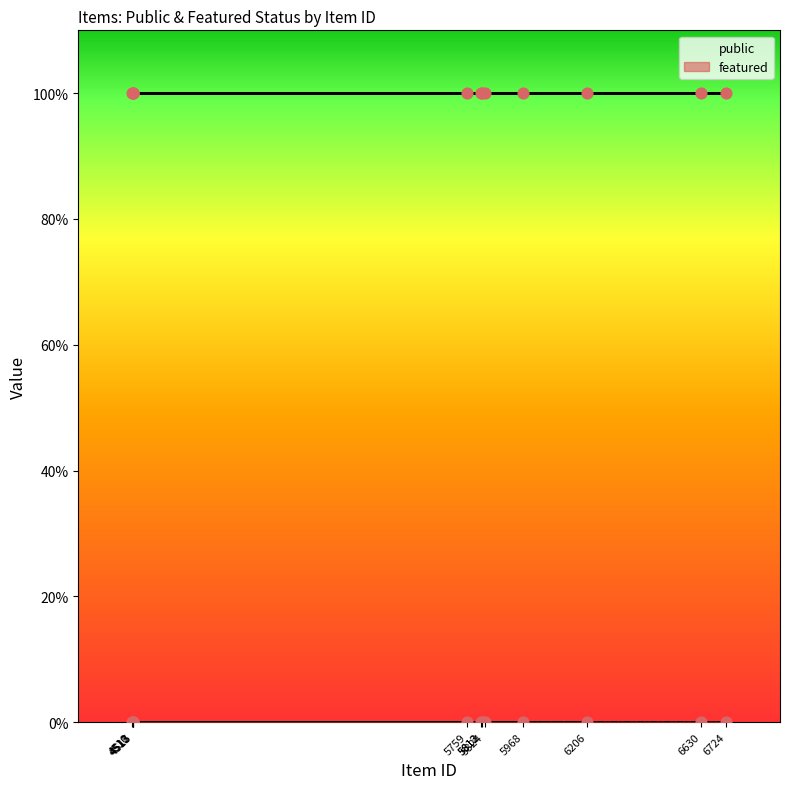

What are all the series names shown in the legend?

public, featured